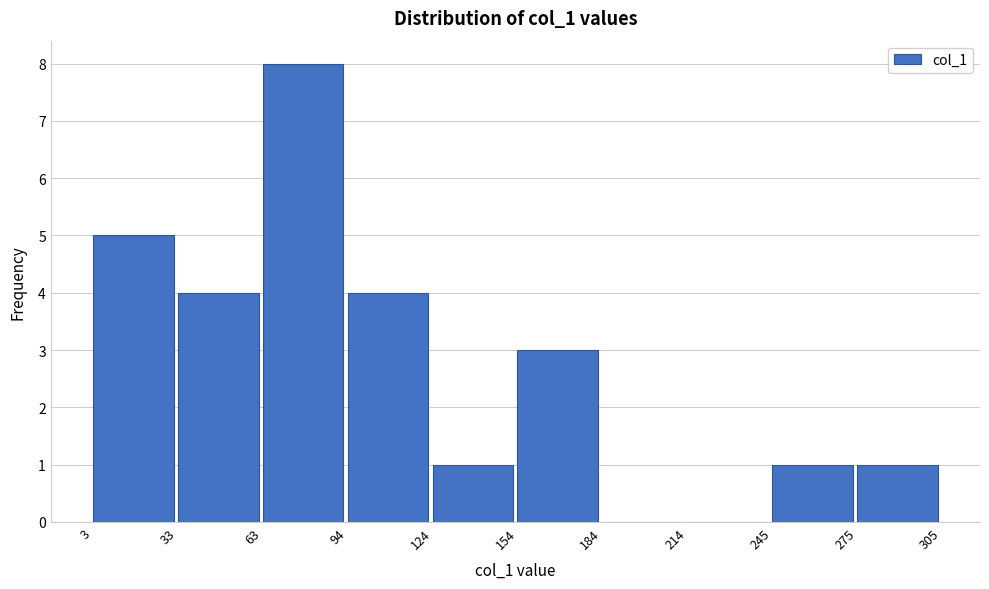

Over which range of the x-axis is the bar tallest?

63 to 94